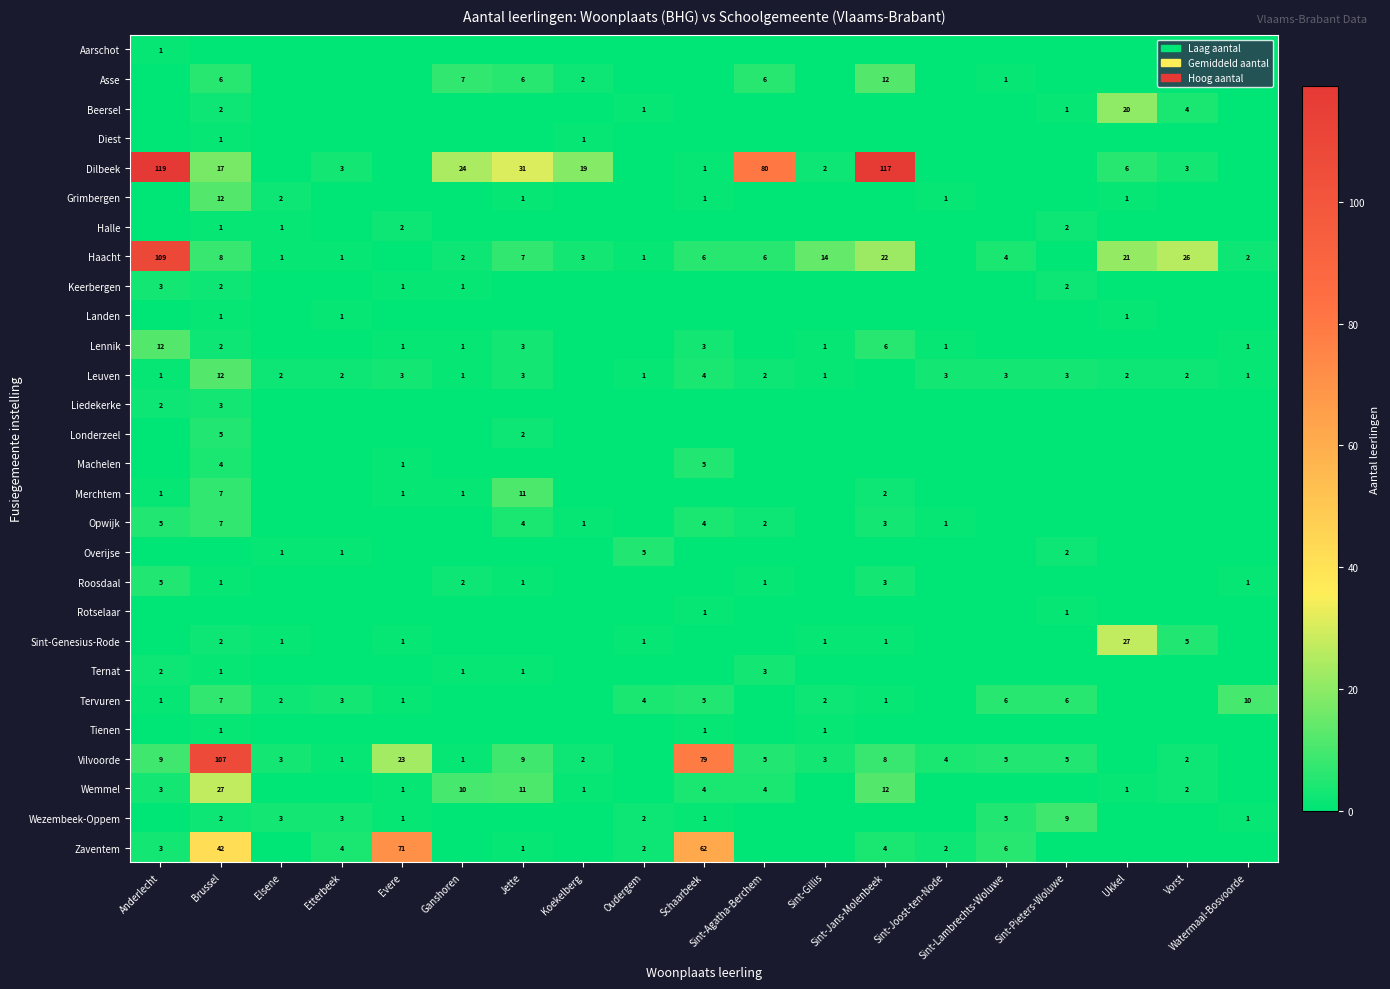

At how many categories does at least one series exceed 19?

10